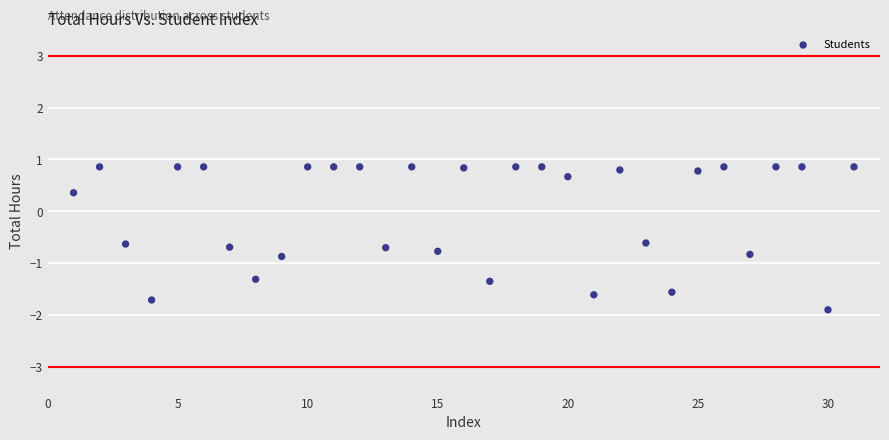

What is the range of X values (max minus min)?

30.0